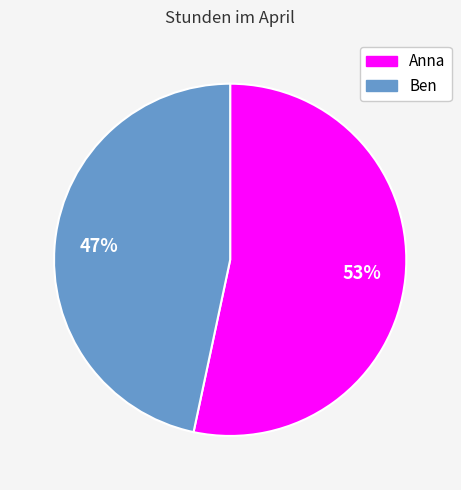

Is Anna the majority of the pie?

Yes